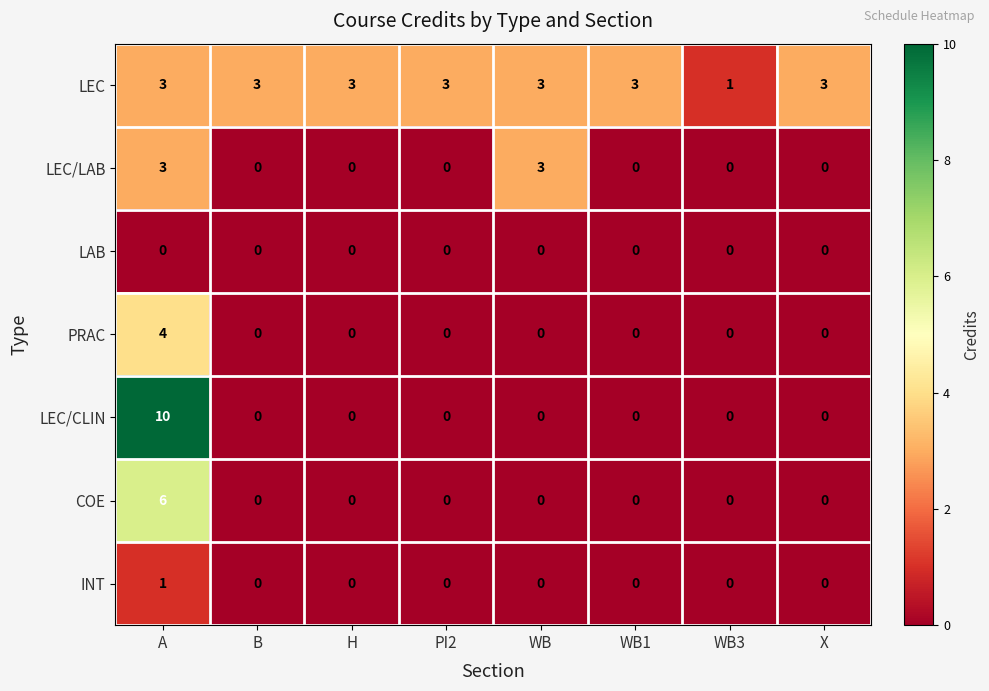

How many series are shown in this chart?

7